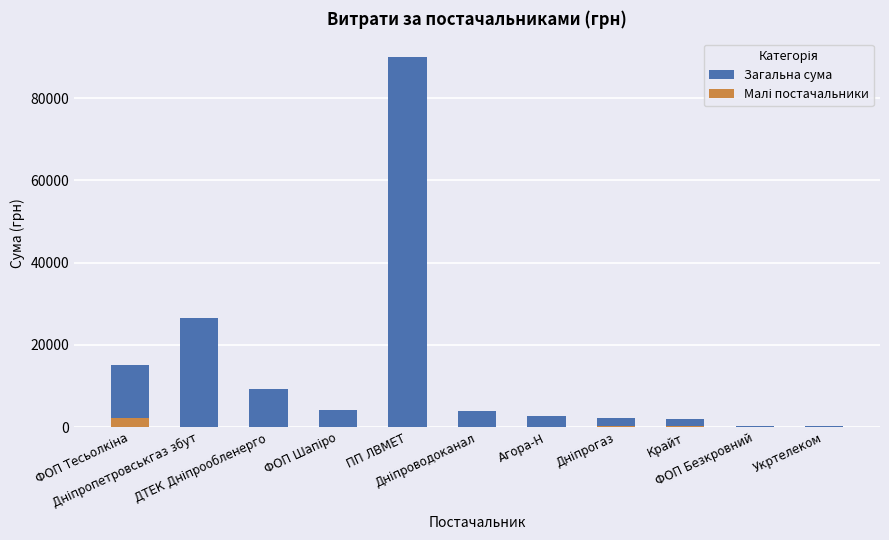

The value of Малі постачальники at ПП ЛВМЕТ is -1214.8. True or false?

False